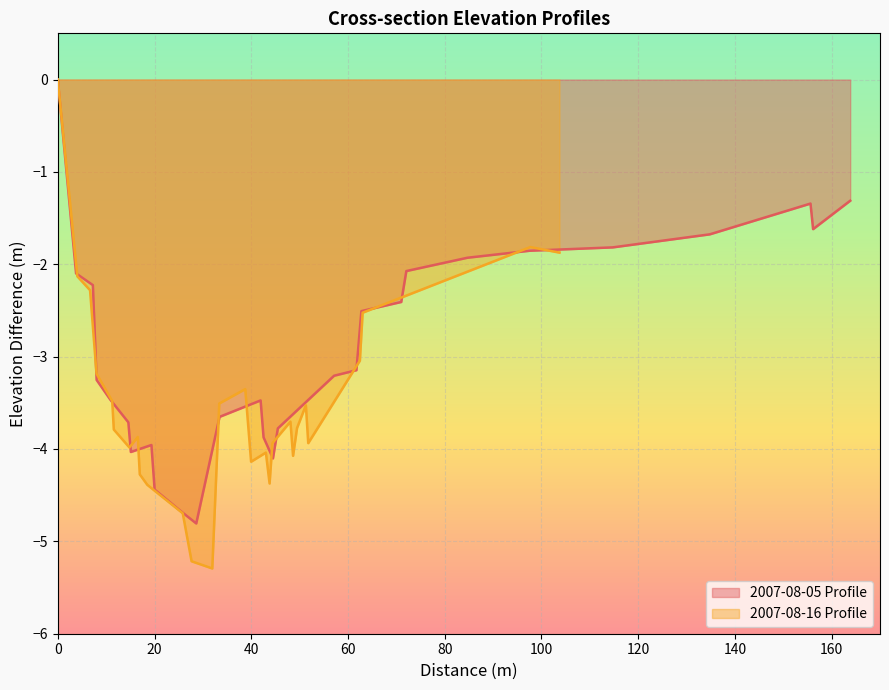

How many negative values does the 2007-08-16 Profile series have?

27